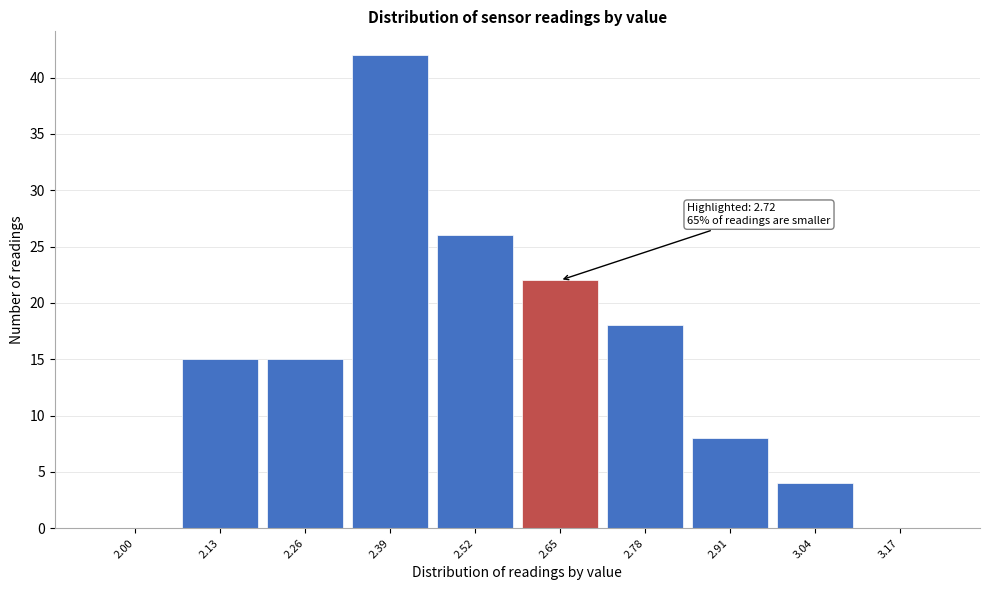

Reading right to left, what are all the values shown in this chart?

3.17=0	3.04=4	2.91=8	2.78=18	2.65=22	2.52=26	2.39=42	2.26=15	2.13=15	2.00=0